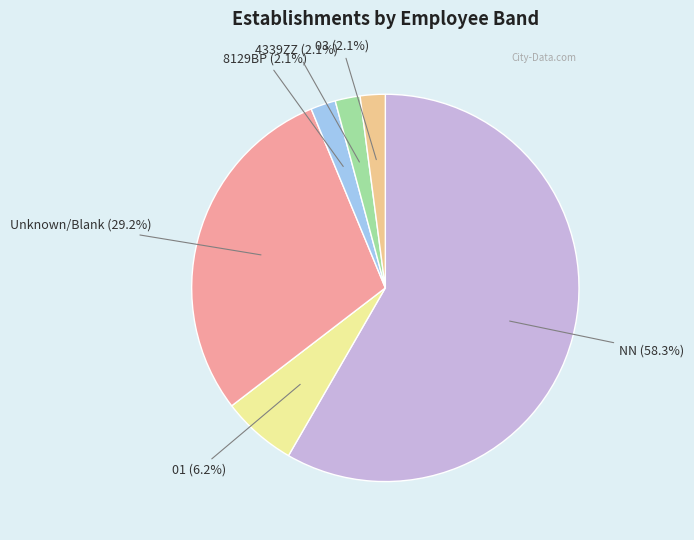

Is there any slice that represents more than half of the pie?

Yes